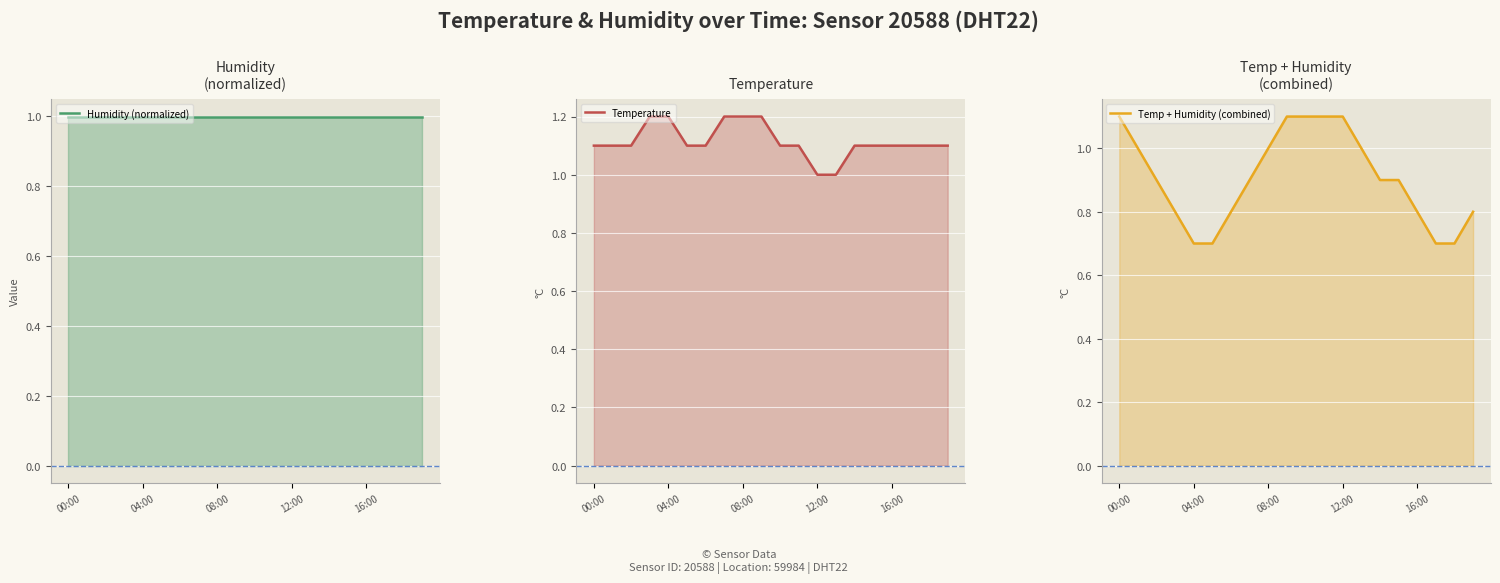

What are all the series names shown in the legend?

Humidity (normalized), Temperature, Temp + Humidity (combined)